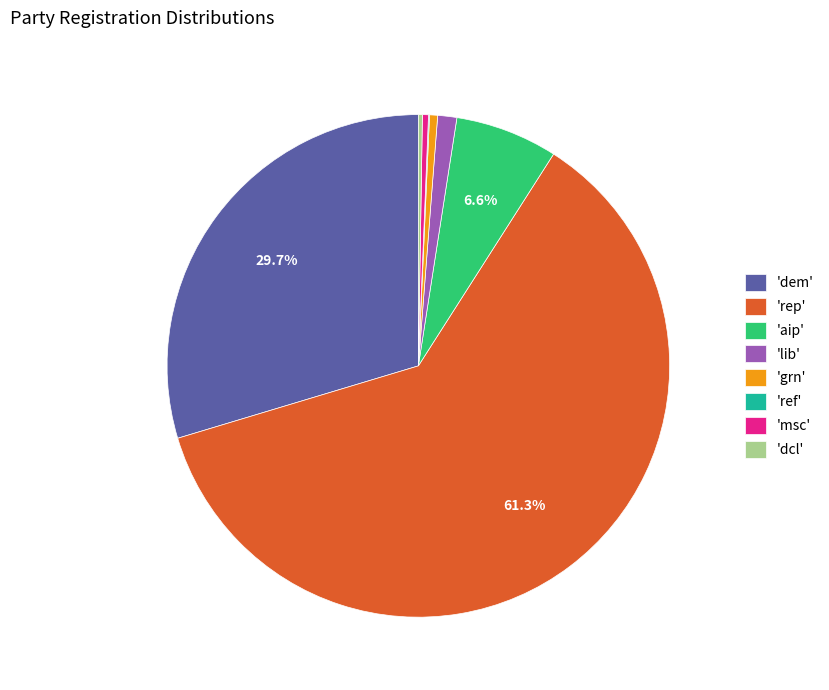

What is the largest slice in the pie chart?

'rep'